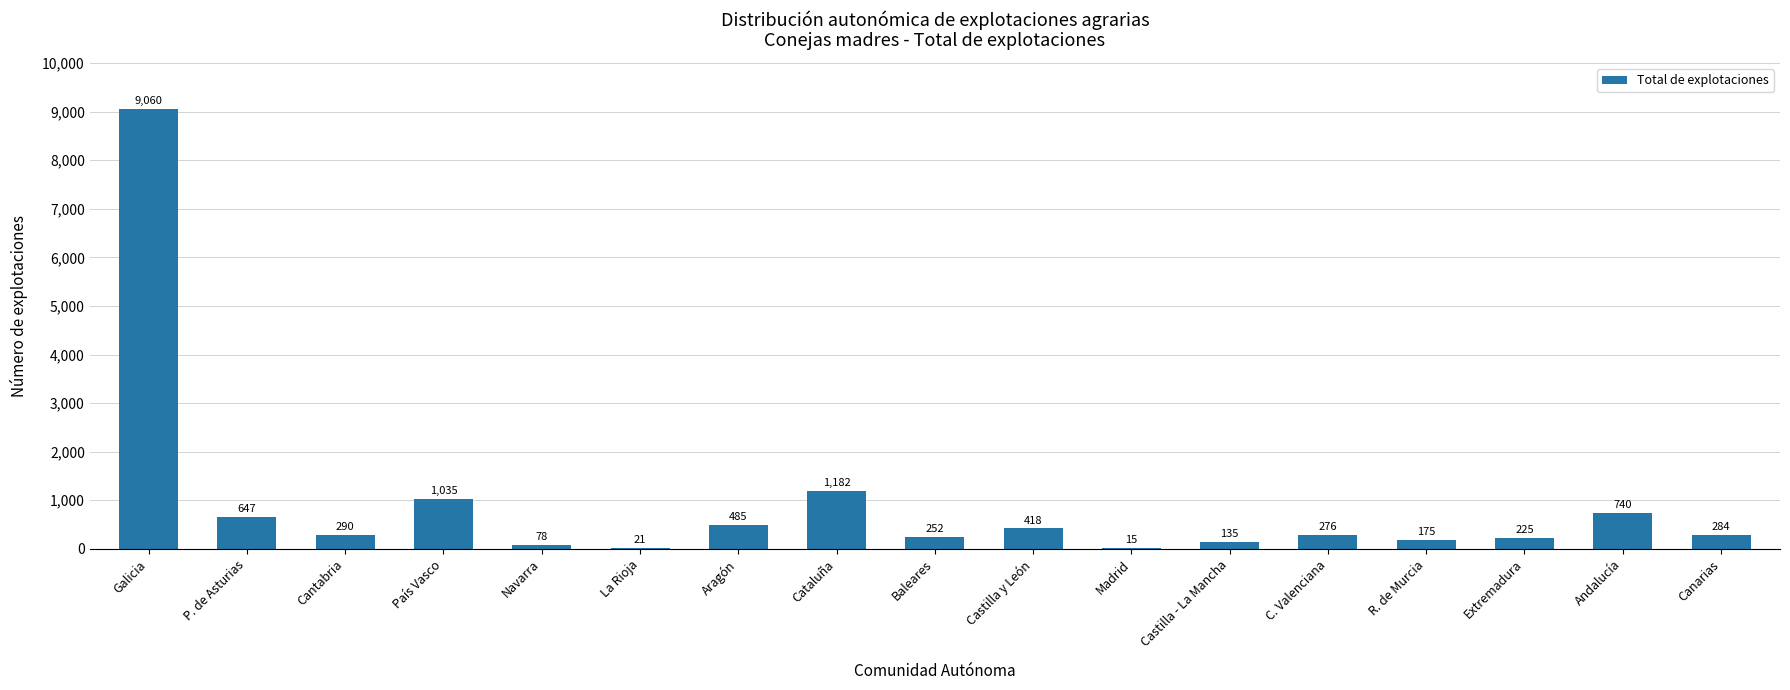

The chart shows a value of 276 at C. Valenciana. True or false?

True